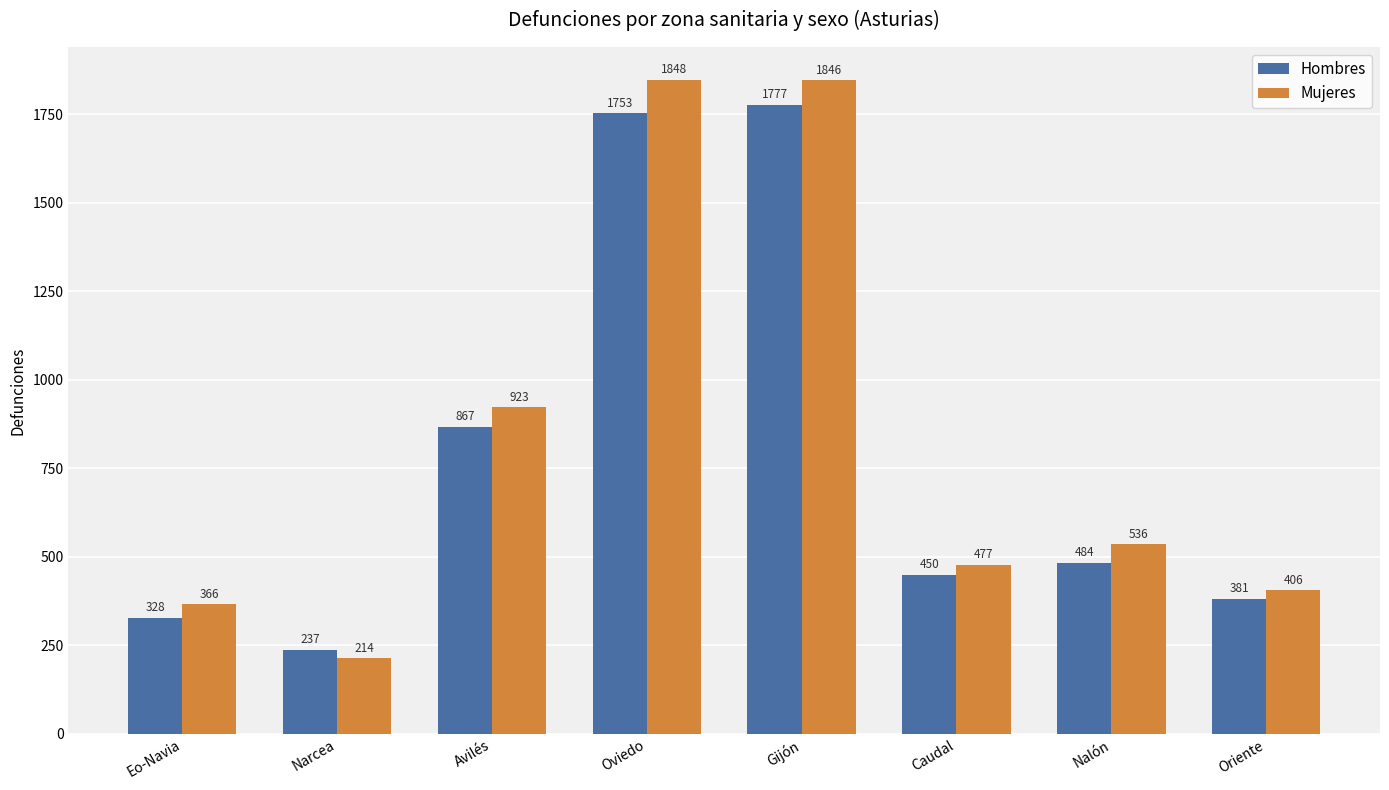

At which label does Hombres first exceed 484?

Avilés